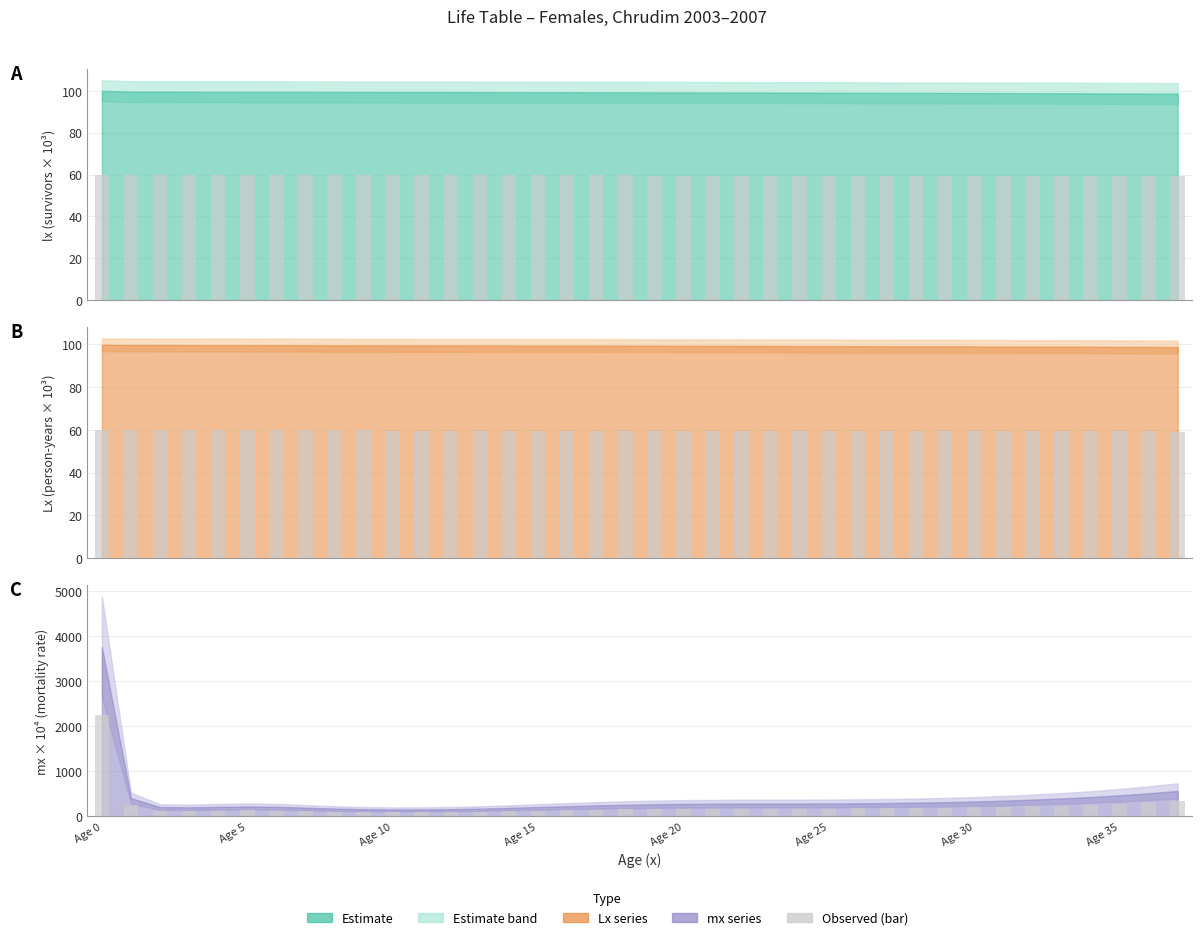

What is the difference between the second highest and minimum values?

247.2